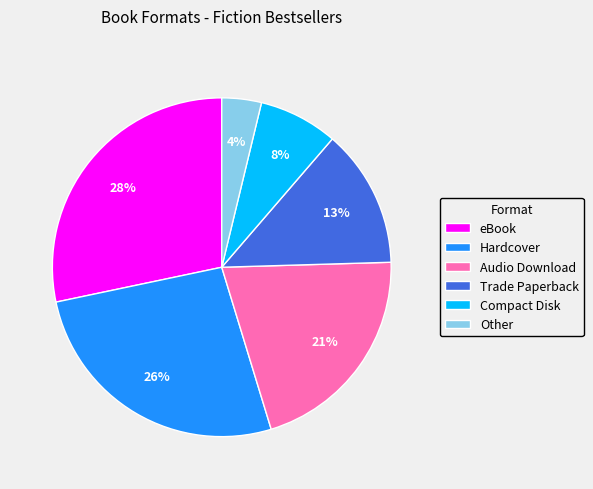

Count the number of slices in the pie.

6